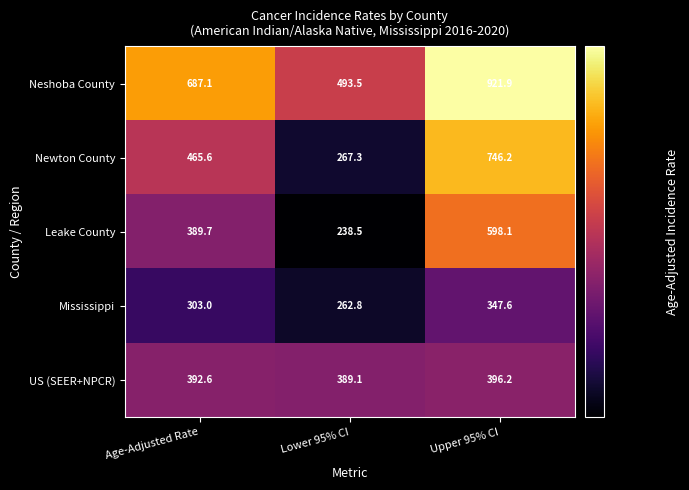

How many distinct data groups are displayed?

5